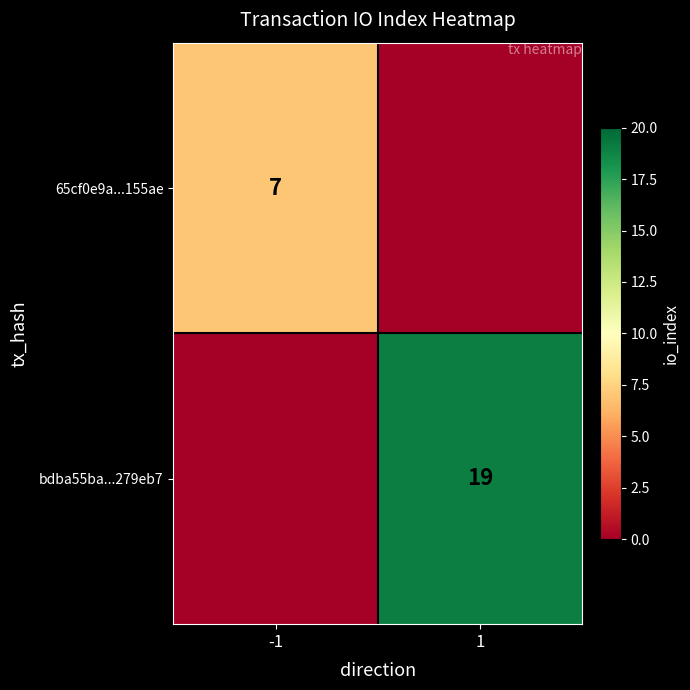

The value of 65cf0e9a...155ae at -1 is 4. True or false?

False